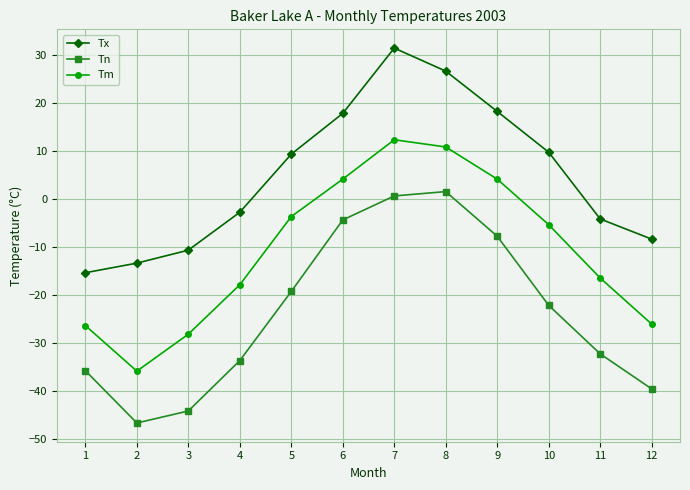

What is the sum of the Tx values at 6 and 12?

9.6